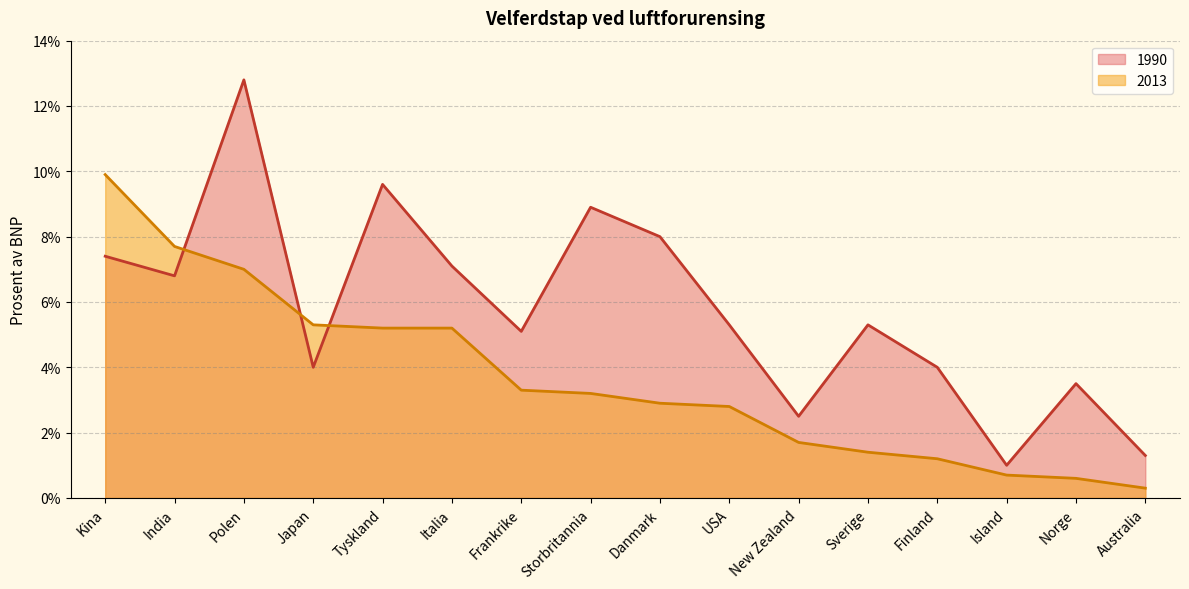

How many categories are shown in the chart?

16